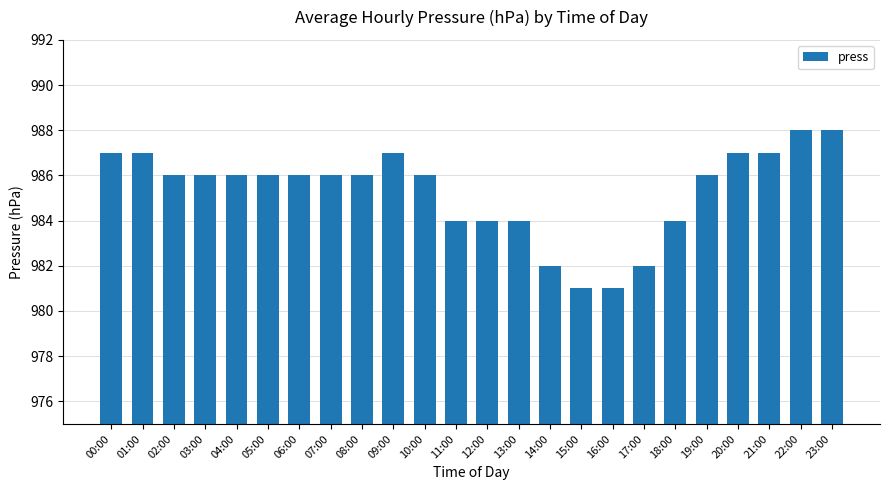

Between 07:00 and 20:00, which is larger?

20:00